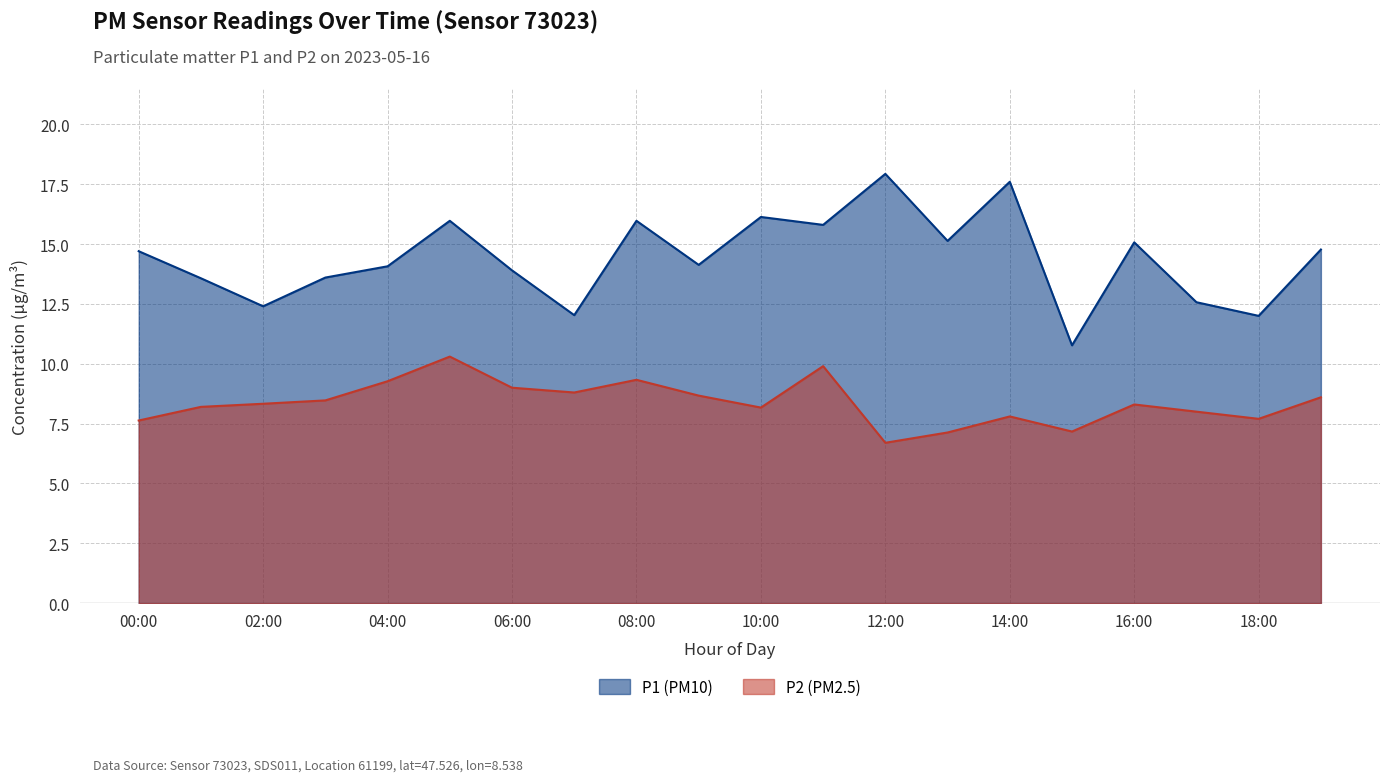

True or false: P2 and P1 intersect in this chart.

False